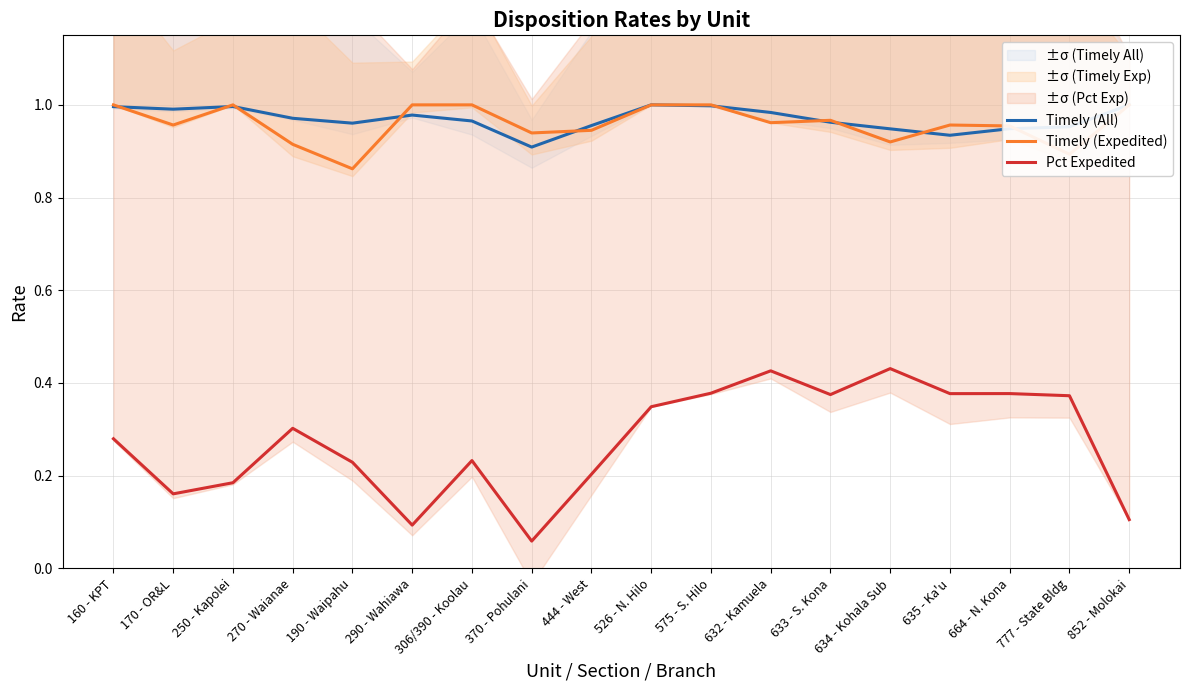

Which series changed the most between 250 - Kapolei and 575 - S. Hilo?

Pct Expedited